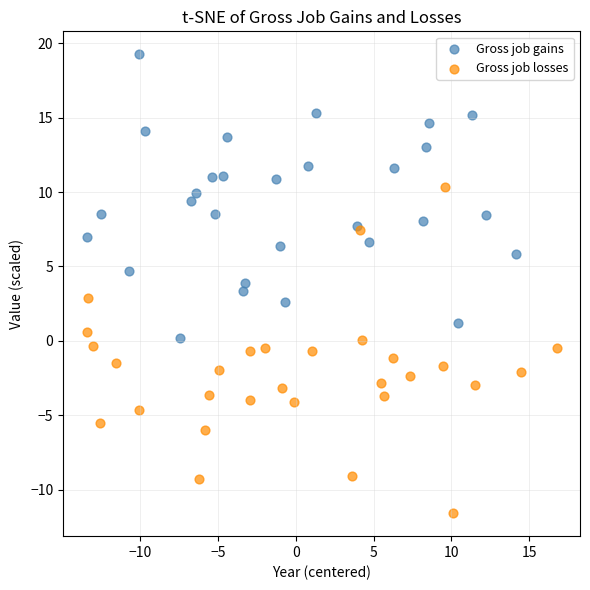

Which series contains the highest Y value?

Gross job gains